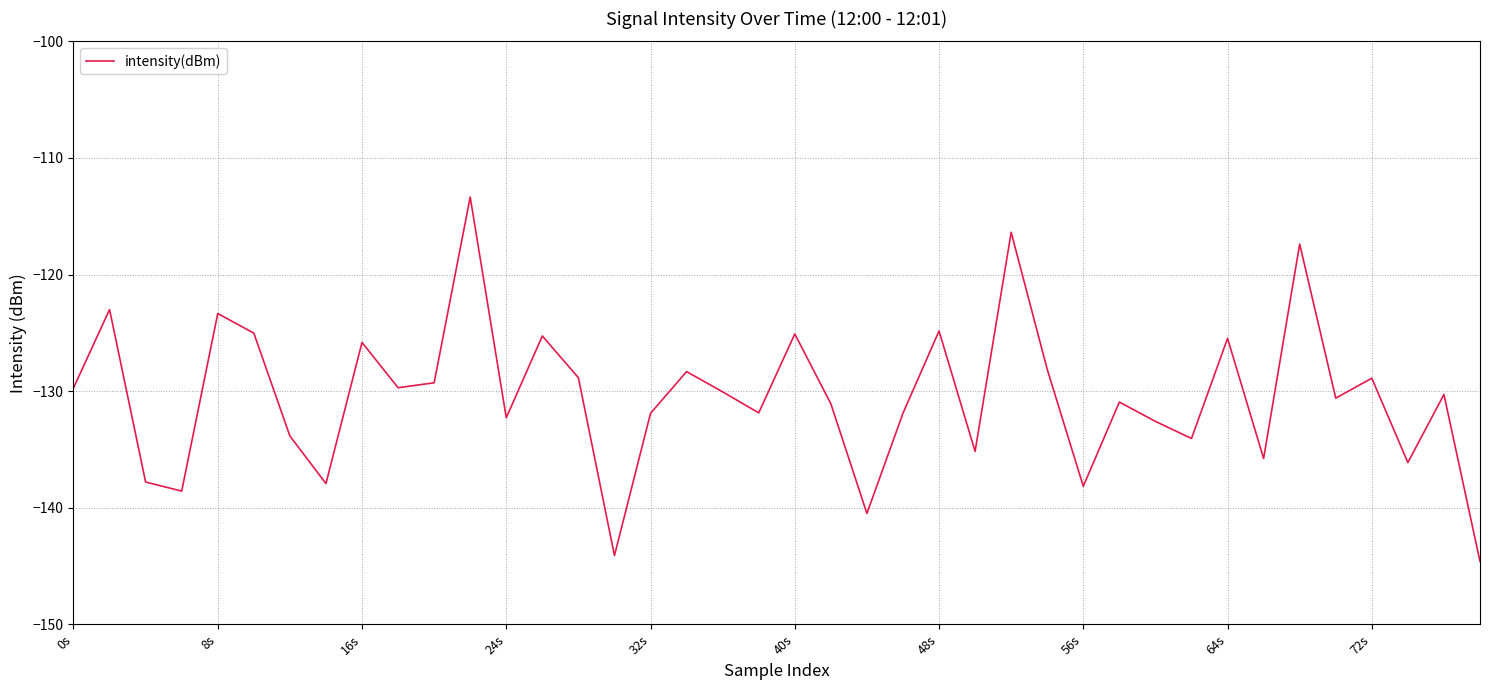

What is the difference between the maximum and minimum values?

31.2